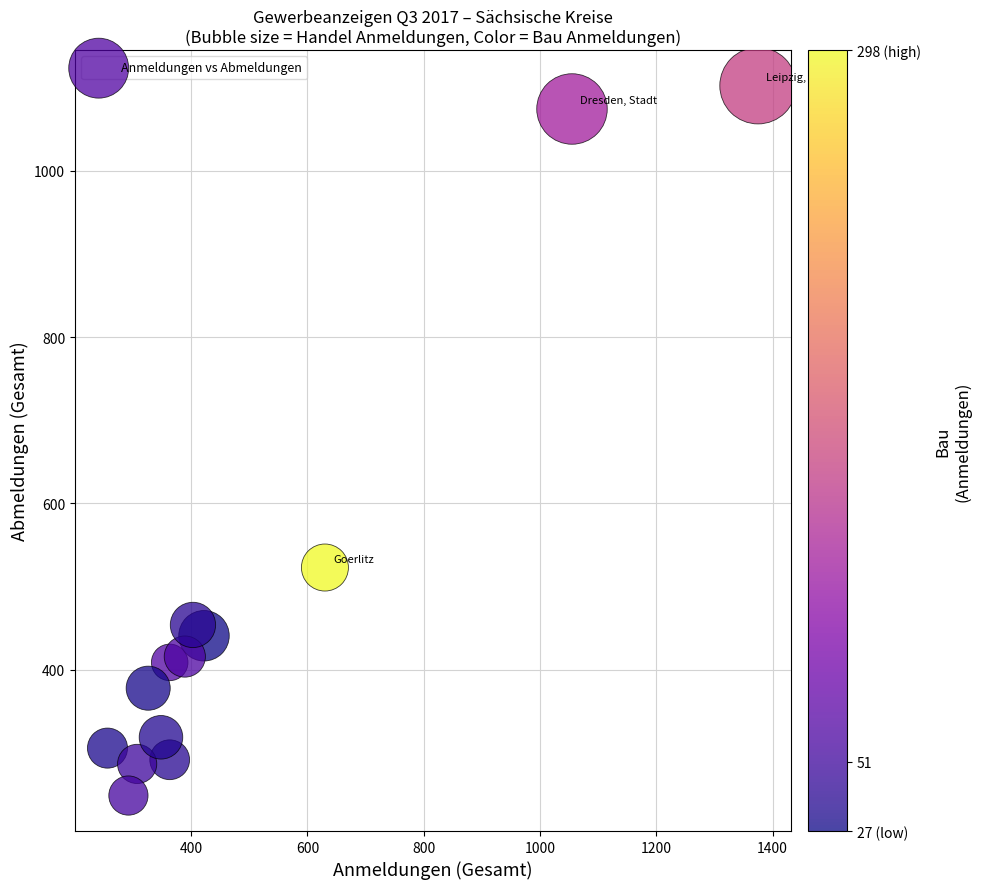

What is the range of X values (max minus min)?

1119